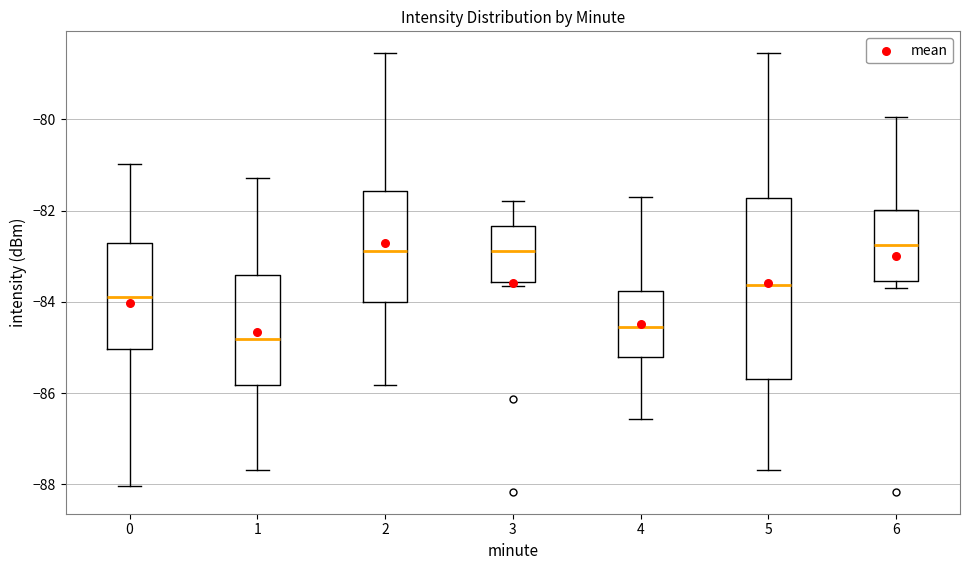

Reading left to right, read every box against the y-axis: the position of its median line, the range the box covers, and the ends of its whiskers. The values are not printed on the chart, so give them approximately, as read against the axis.

0: median -83.8, box -85.0 to -82.8, whiskers -88.0 to -81.0
1: median -84.8, box -85.8 to -83.4, whiskers -87.6 to -81.2
2: median -82.8, box -84.0 to -81.6, whiskers -85.8 to -78.6
3: median -82.8, box -83.6 to -82.4, whiskers -83.6 (just below the box's lower edge) to -81.8
4: median -84.6, box -85.2 to -83.8, whiskers -86.6 to -81.8
5: median -83.6, box -85.6 to -81.8, whiskers -87.6 to -78.6
6: median -82.8, box -83.6 to -82.0, whiskers -83.6 (just below the box's lower edge) to -80.0